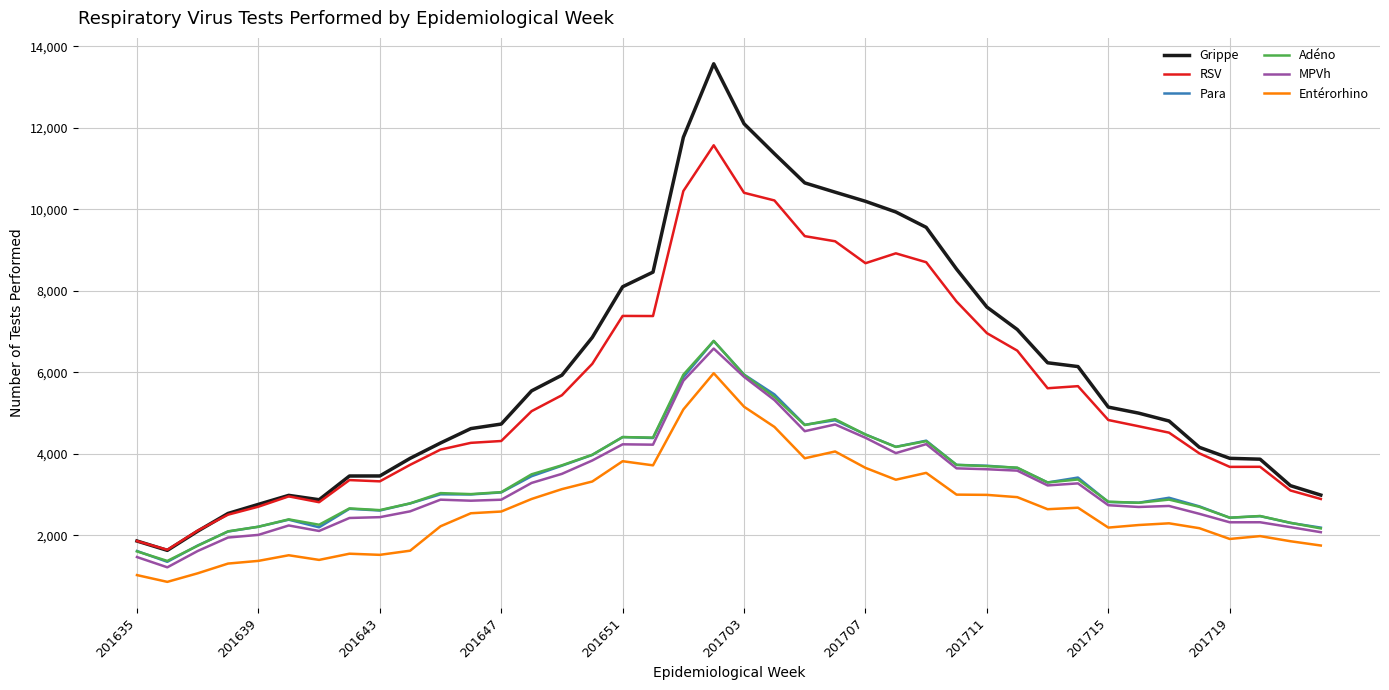

Is this an area chart (filled region under the line)?

No